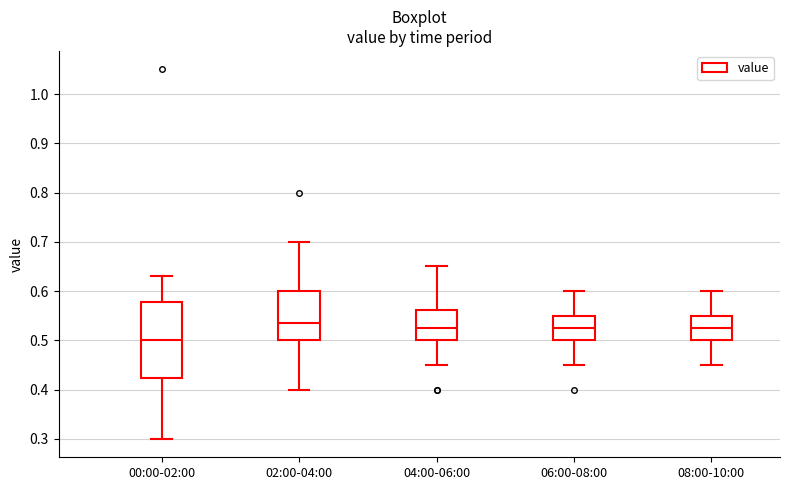

Where is the upper edge of the box for 04:00-06:00 on the y-axis? The values are not printed on the chart, so give them approximately, as read against the axis.

0.56